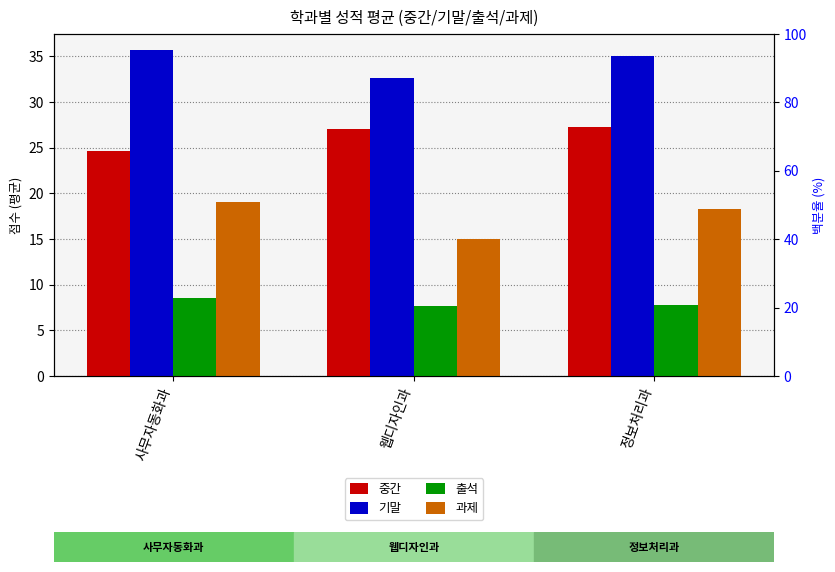

At which label does 과제 first exceed 18?

사무자동화과